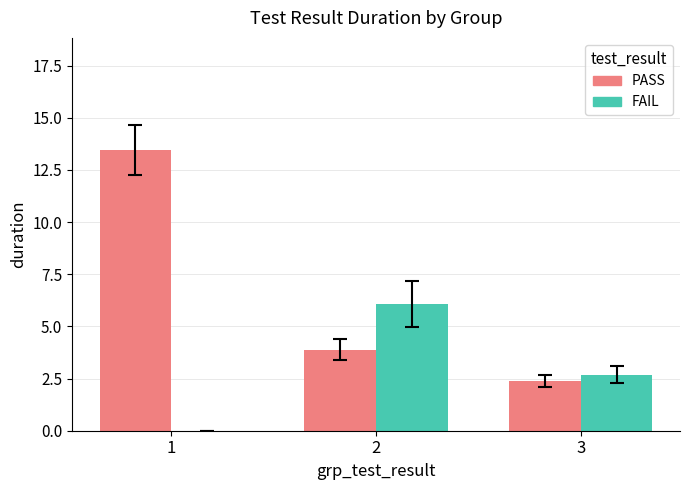

What is the sum of the FAIL values at 1 and 2?

6.1